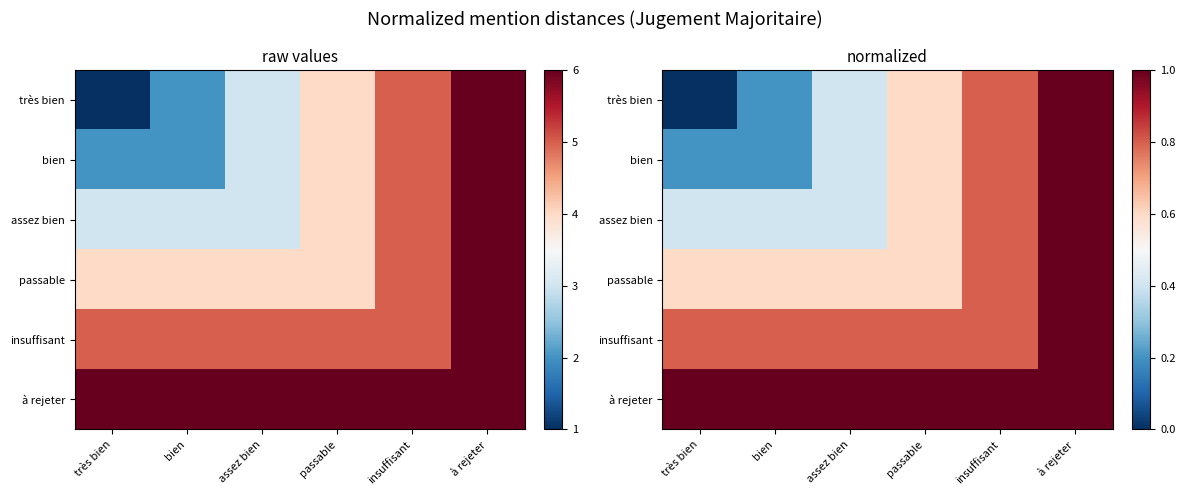

The assez bien series shows 0.4 at bien. True or false?

True